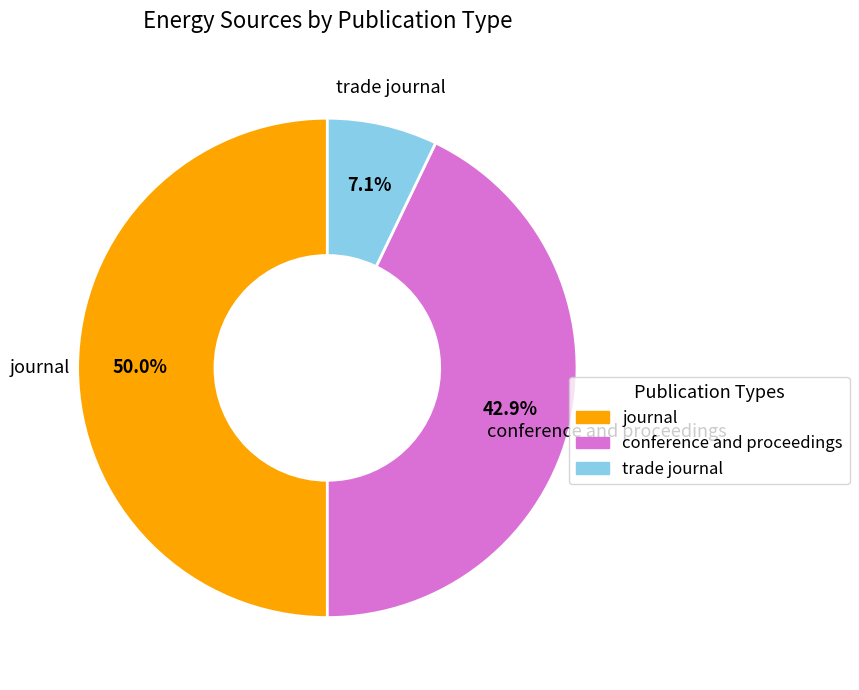

Is trade journal the majority of the pie?

No